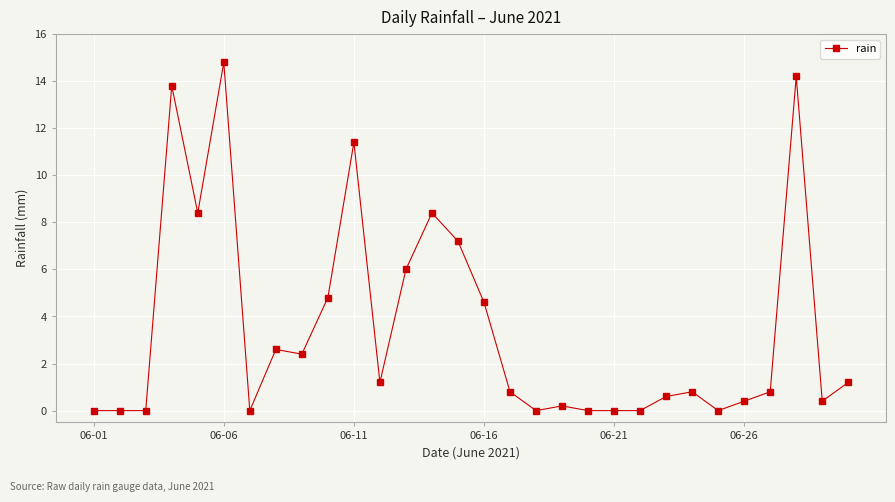

What is the value of the 10th point from the left?

4.8